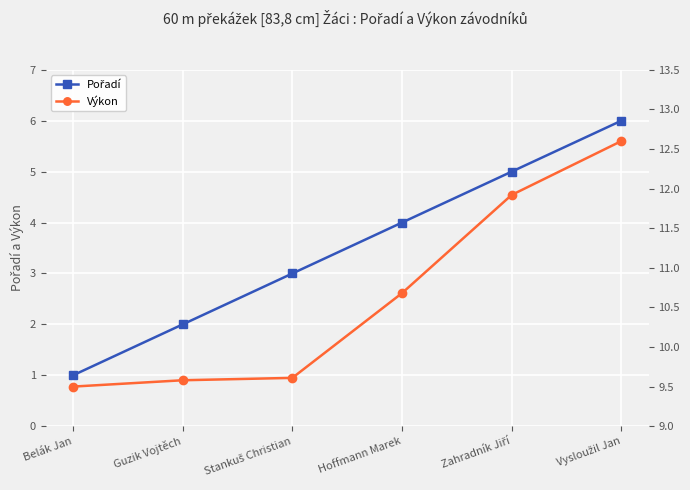

True or false: Výkon and Pořadí cross at least once.

False